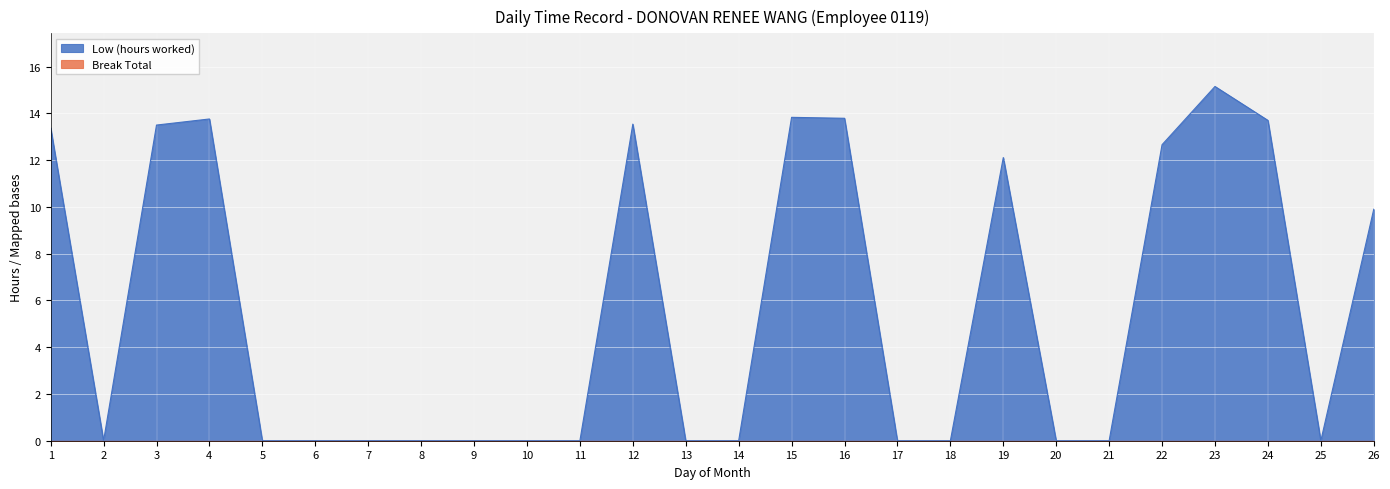

Reading right to left, transcribe all the data shown in this chart.

26=9.9	25=0.0	24=13.7	23=15.2	22=12.7	21=0.0	20=0.0	19=12.1	18=0.0	17=0.0	16=13.8	15=13.8	14=0.0	13=0.0	12=13.5	11=0.0	10=0.0	9=0.0	8=0.0	7=0.0	6=0.0	5=0.0	4=13.8	3=13.5	2=0.0	1=13.4